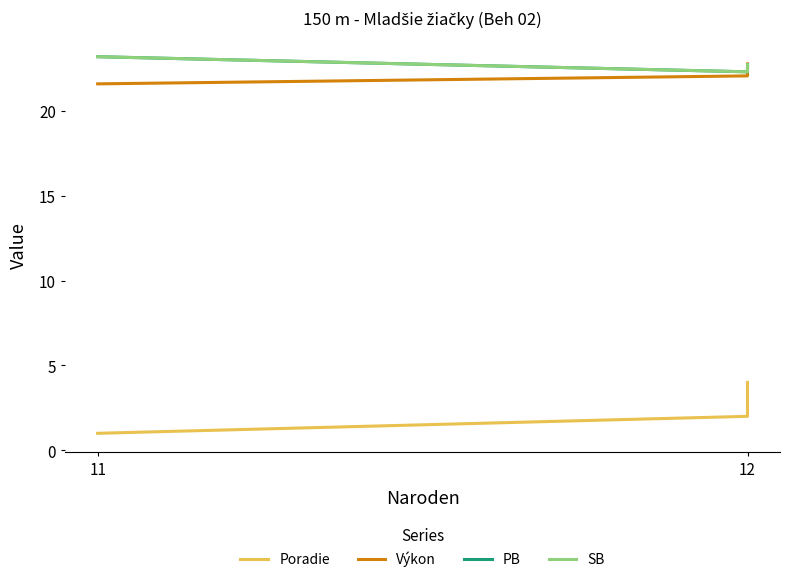

Which series has the largest range (max minus min)?

Poradie